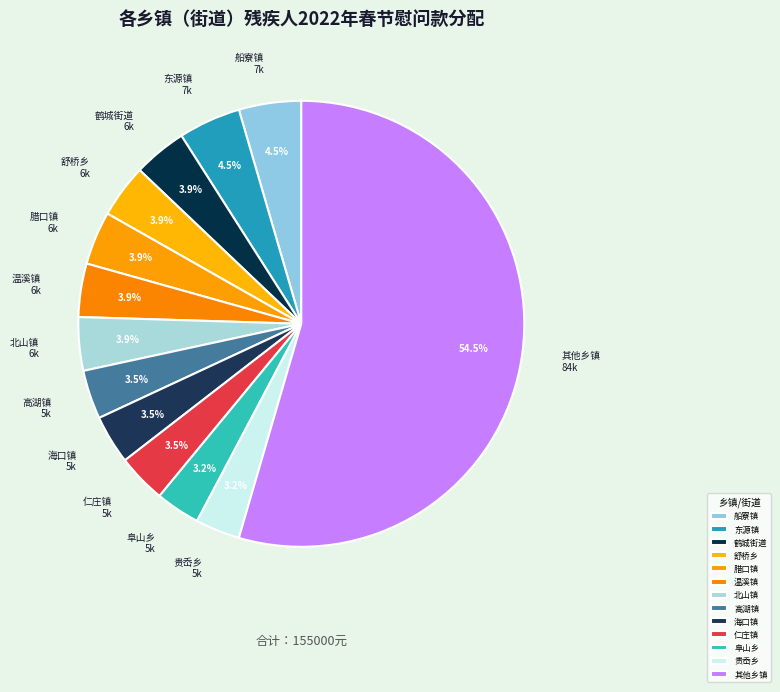

To the nearest percent, what is the average slice percentage?

8%